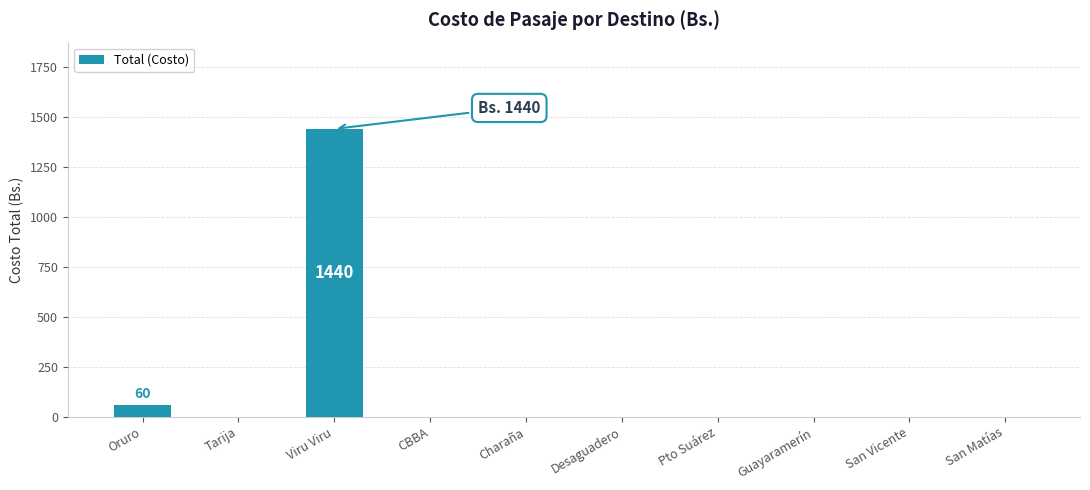

The chart shows a value of 641 at San Vicente. True or false?

False